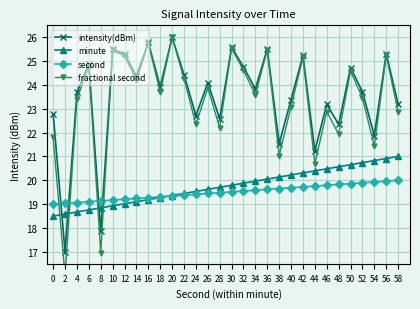

At which category is the sum across all series the highest?

56